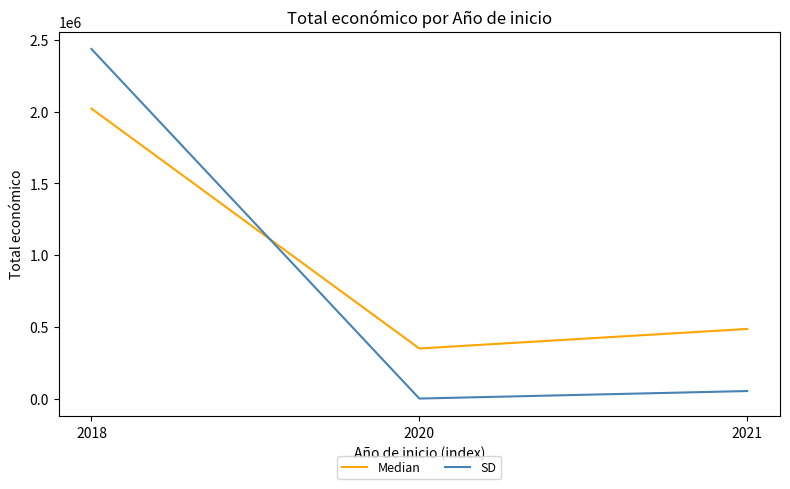

What is the difference between the second highest and minimum values in the SD series?

52399.2